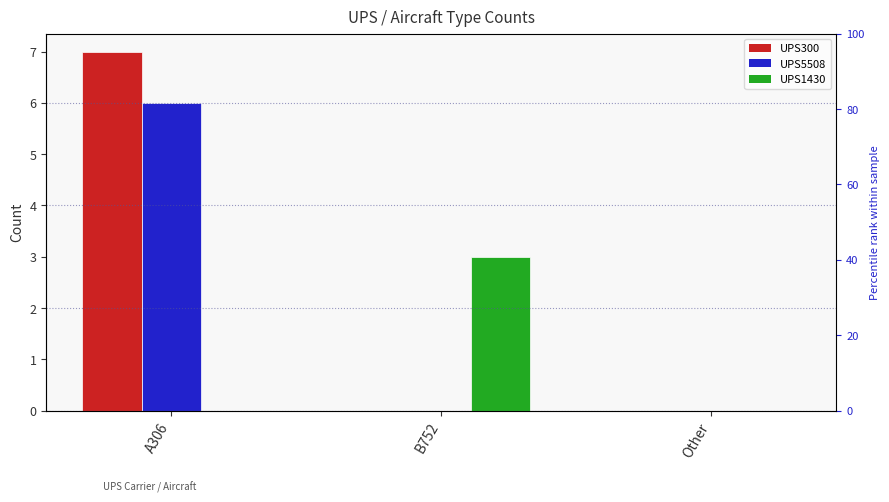

At which category is the sum across all series the highest?

A306